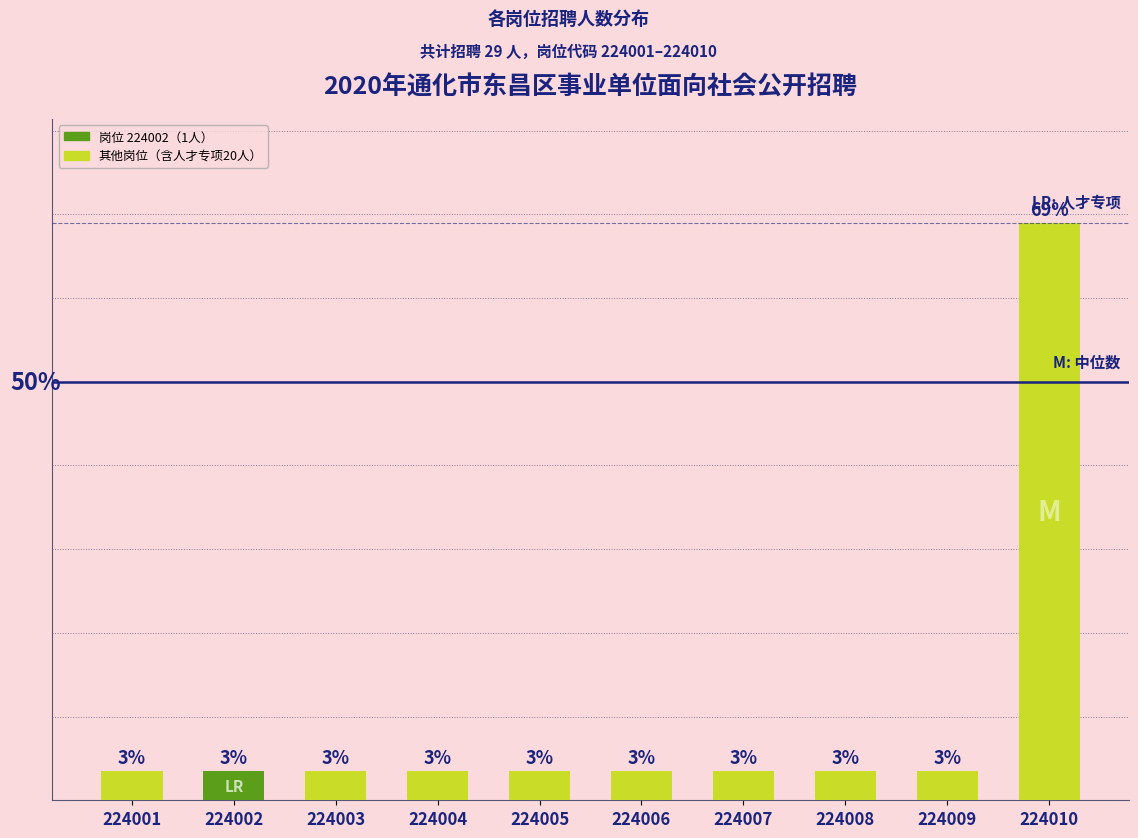

What value does the data have at 224010?

69.0